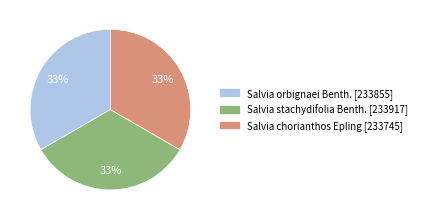

True or false: Salvia orbignaei Benth. [233855] accounts for 42% of the total.

False